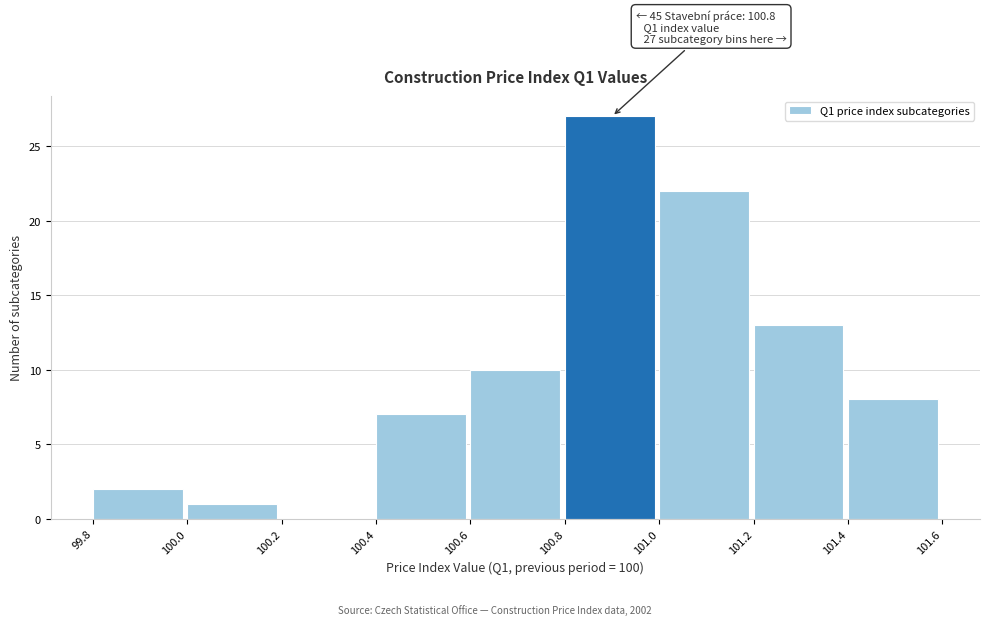

Over which range of the x-axis is the bar tallest?

100.8 to 101.0